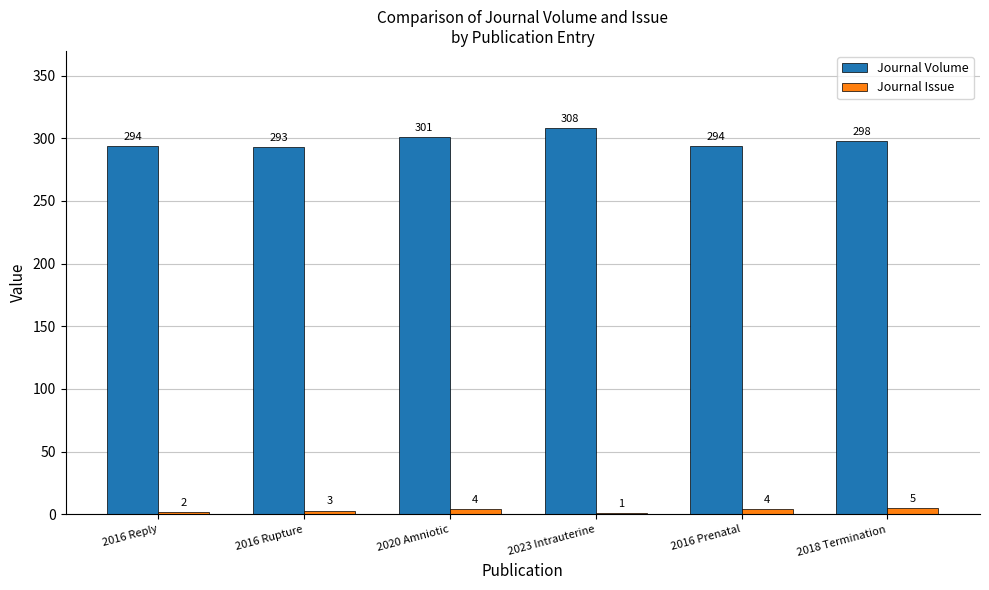

What is the average value of the Journal Volume series?

298